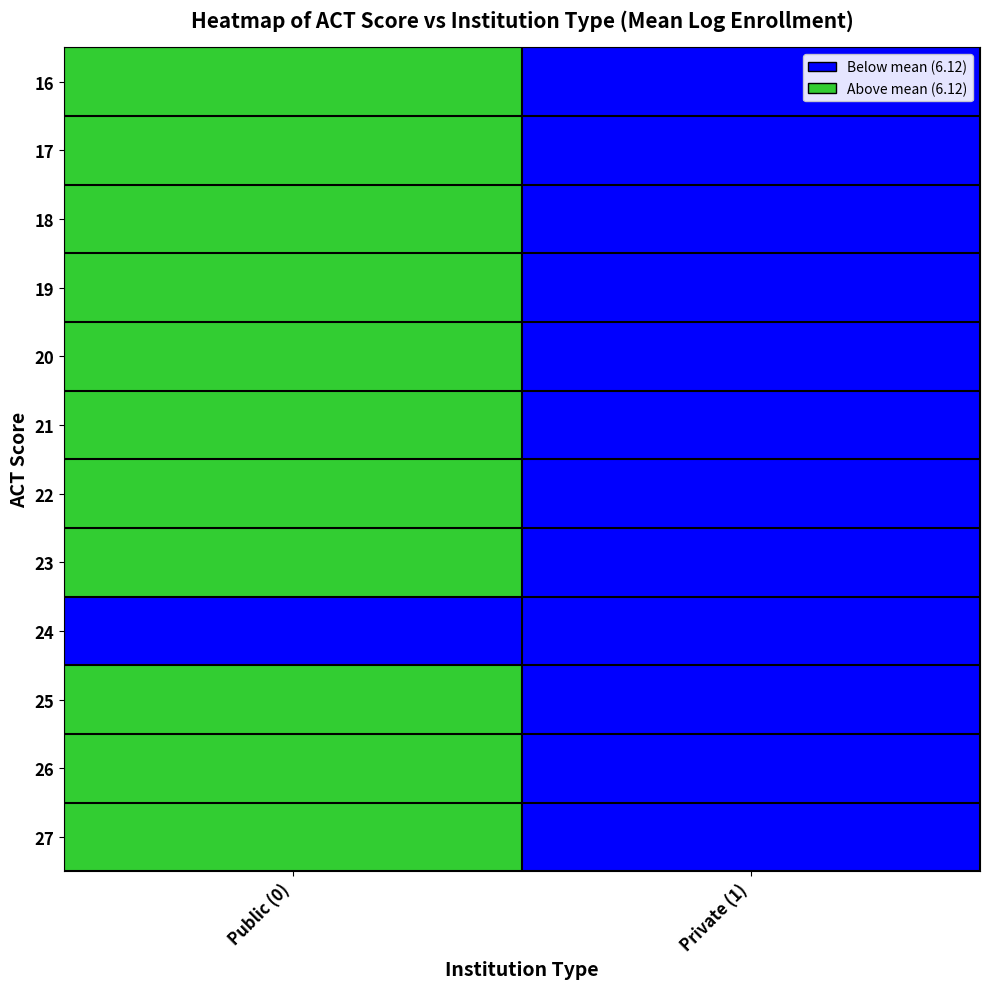

At how many categories does at least one series exceed 6?

1